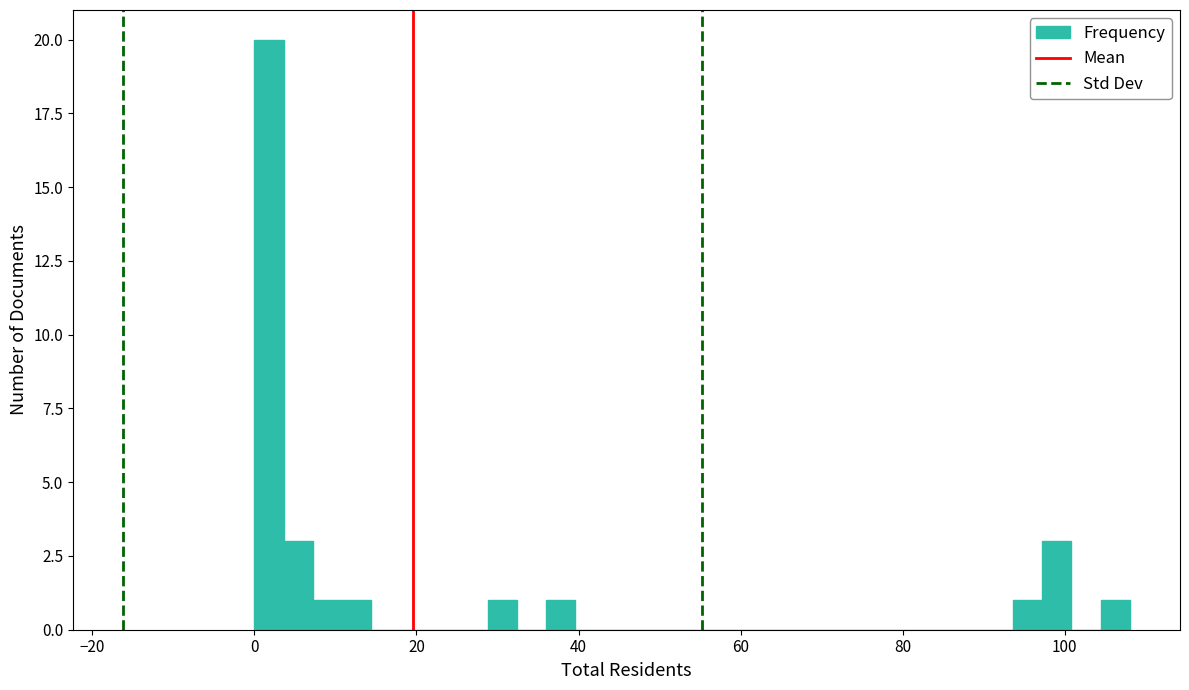

Read against the x-axis, roughly where is the centre of the tallest bar?

2